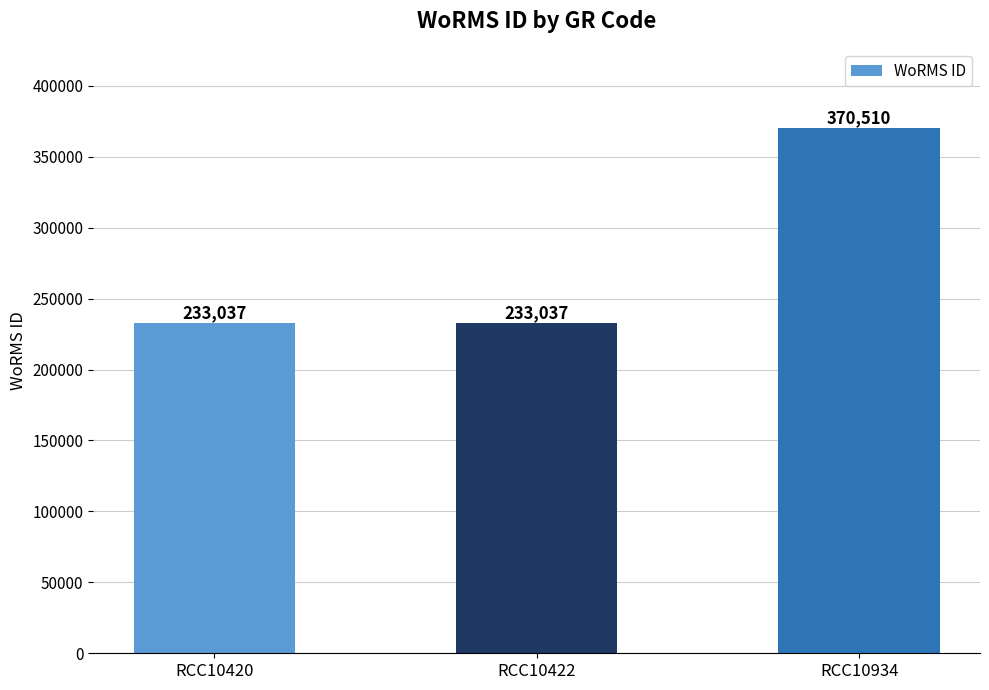

True or false: the data shows 364033 at RCC10422.

False